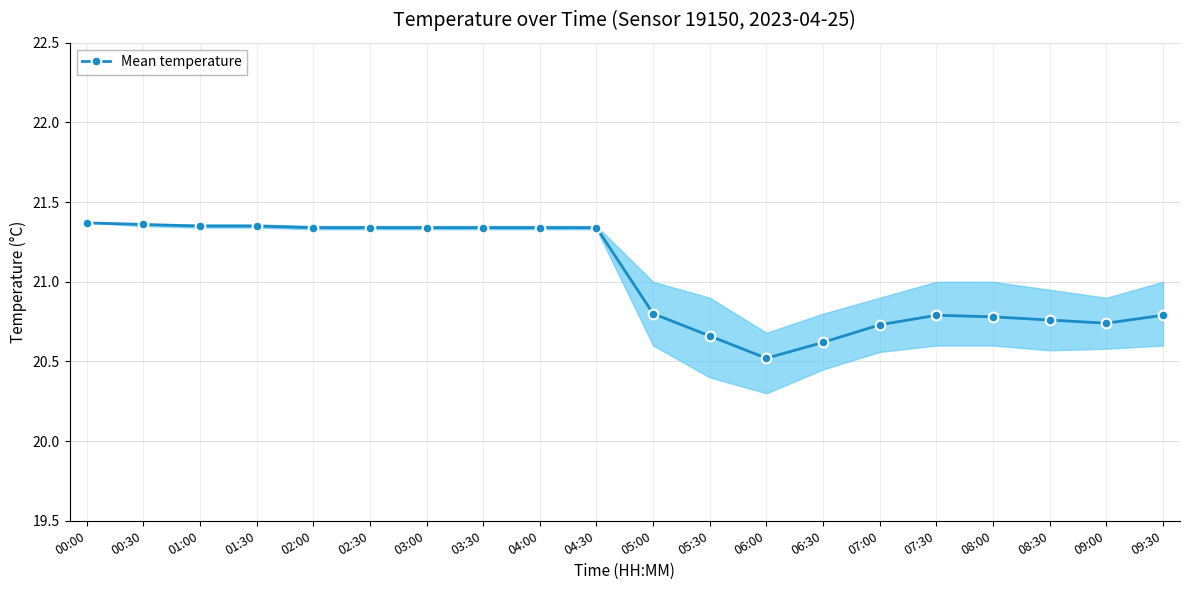

What is the difference between the values at 09:00 and 03:00?

0.6